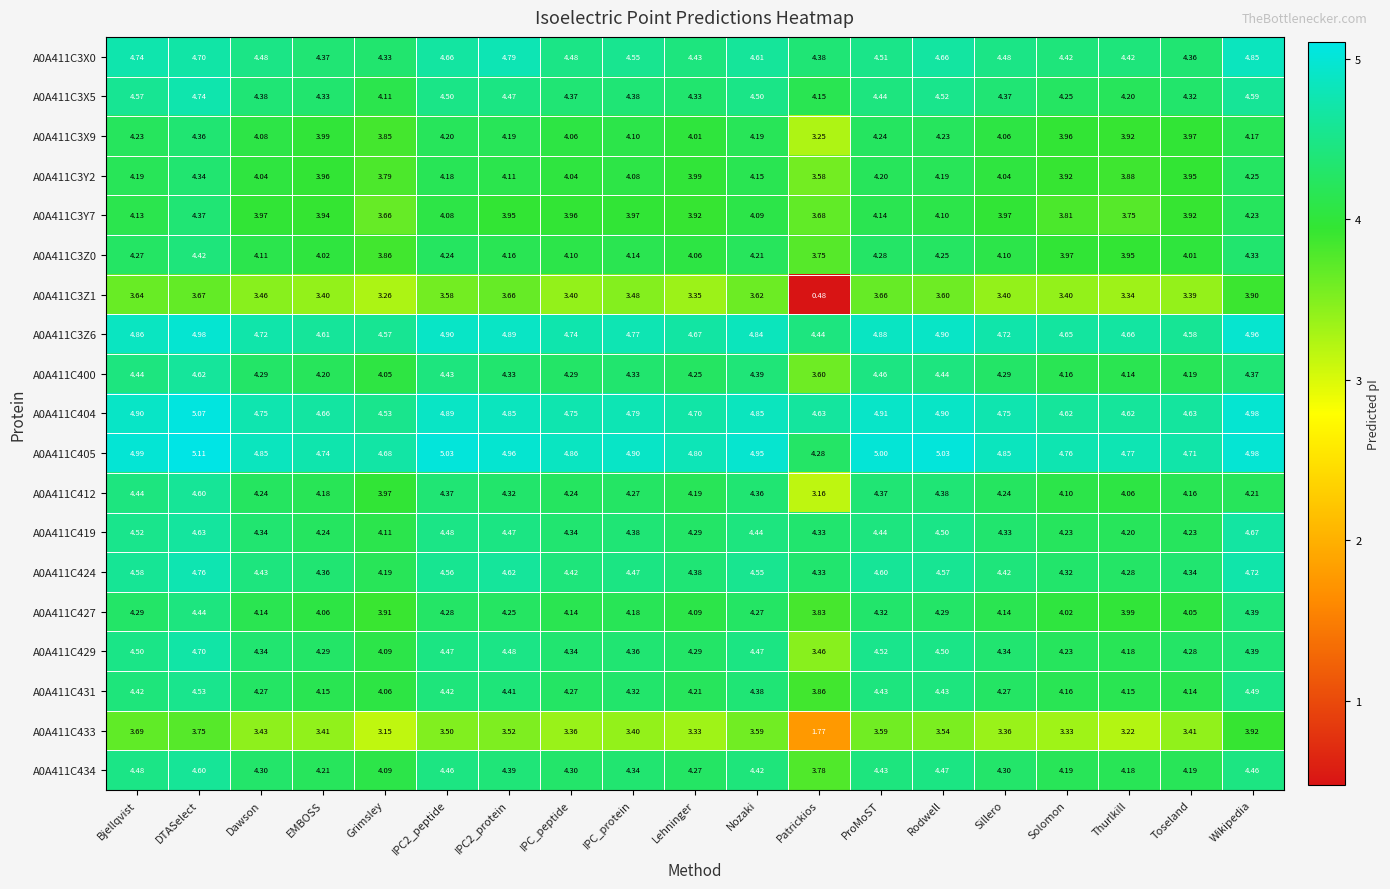

Which category has the highest value in the A0A411C404 series?

DTASelect